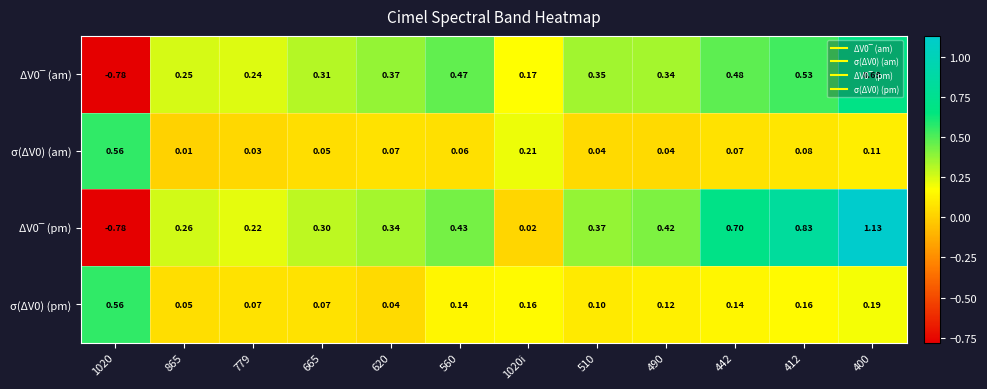

How many distinct data groups are displayed?

4